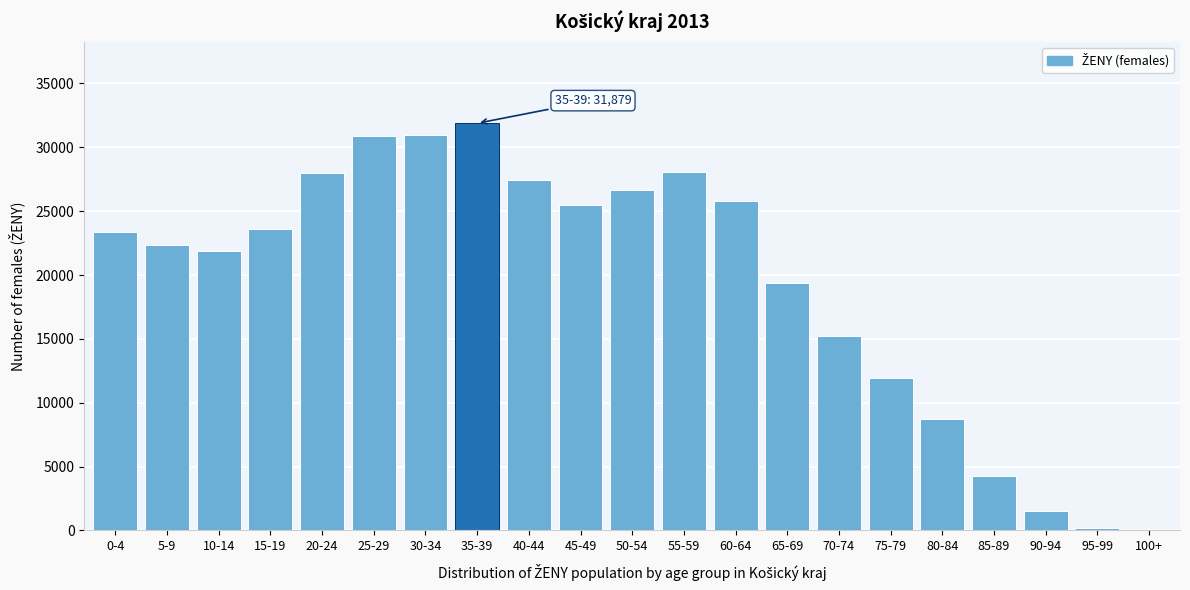

What is the sum of the values at 60-64 and 35-39?

57675.1